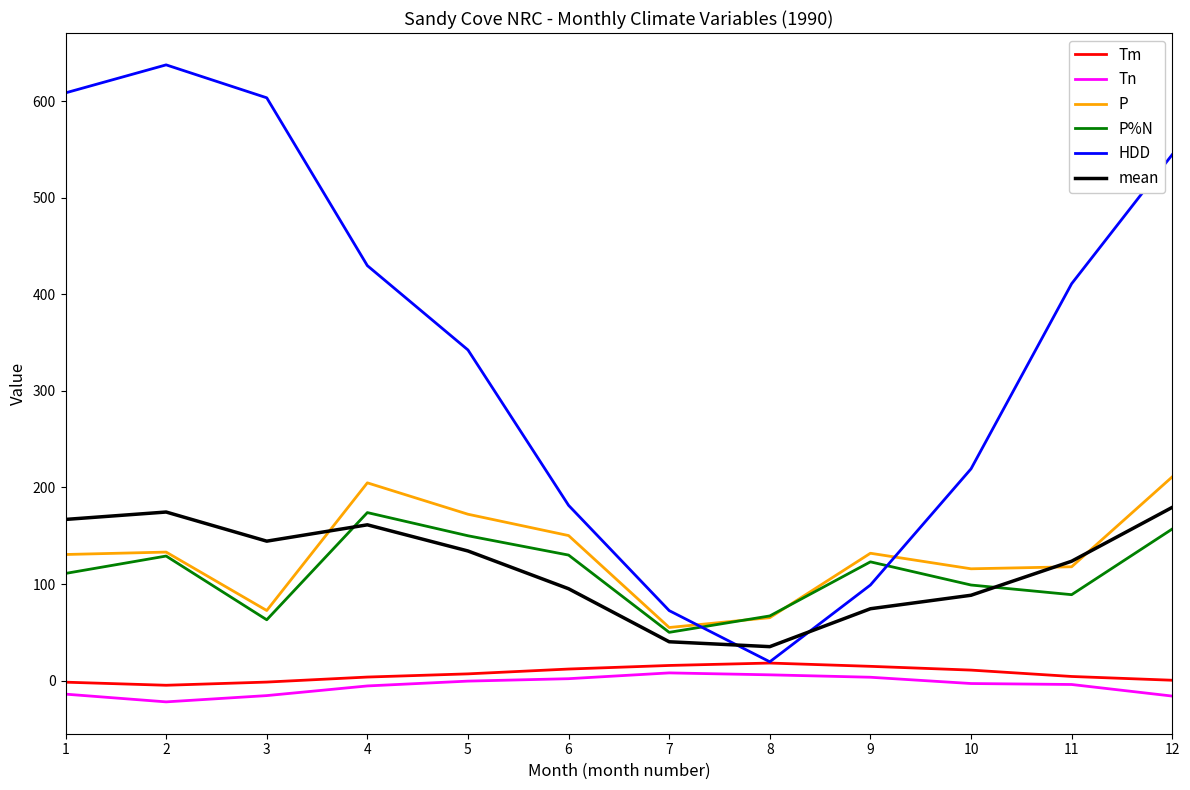

What is the minimum value shown in the chart?

-22.0